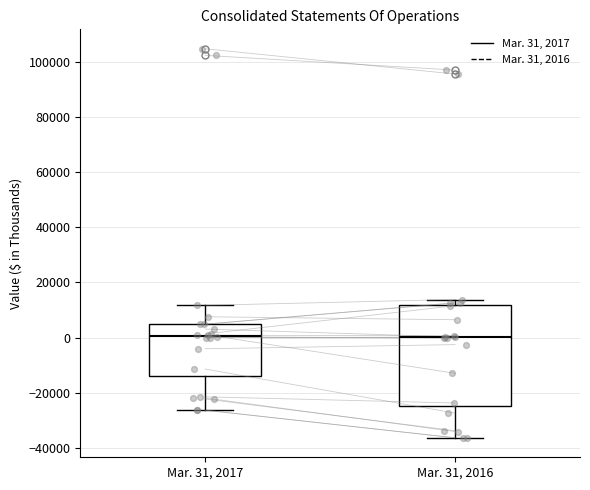

Comparing the boxes themselves (not the whiskers), which one is the tallest?

Mar. 31, 2016